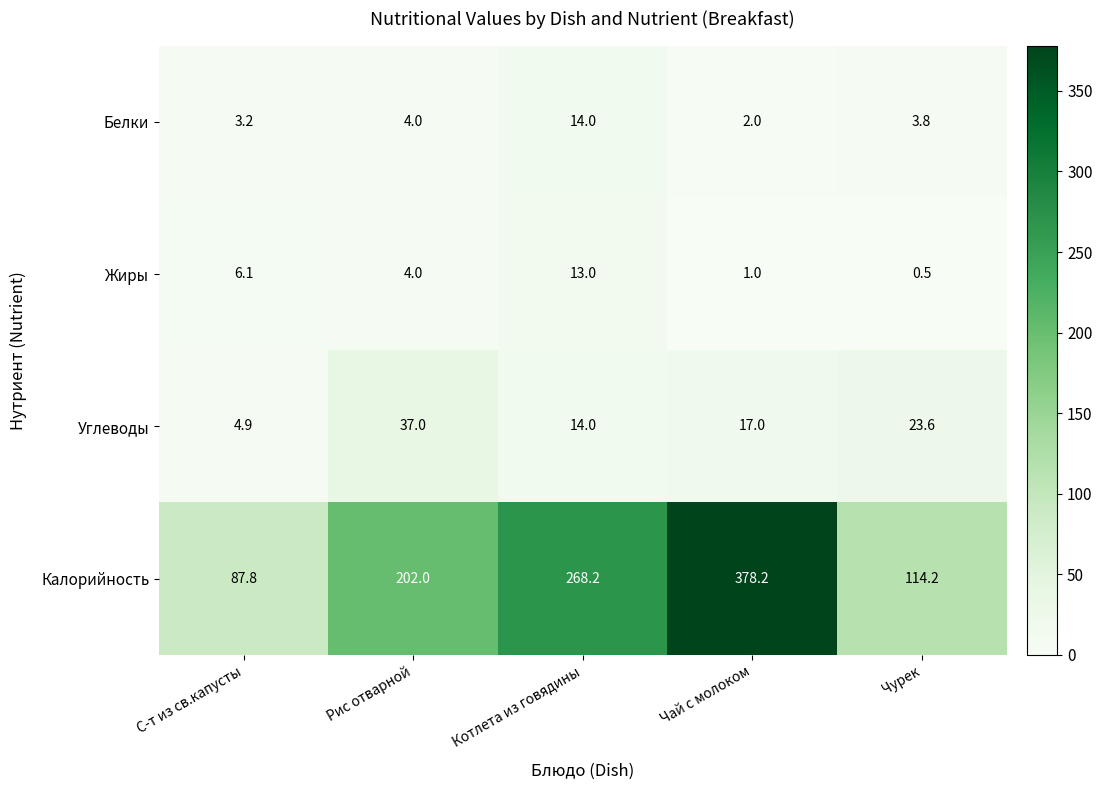

What is the smallest value displayed?

0.5